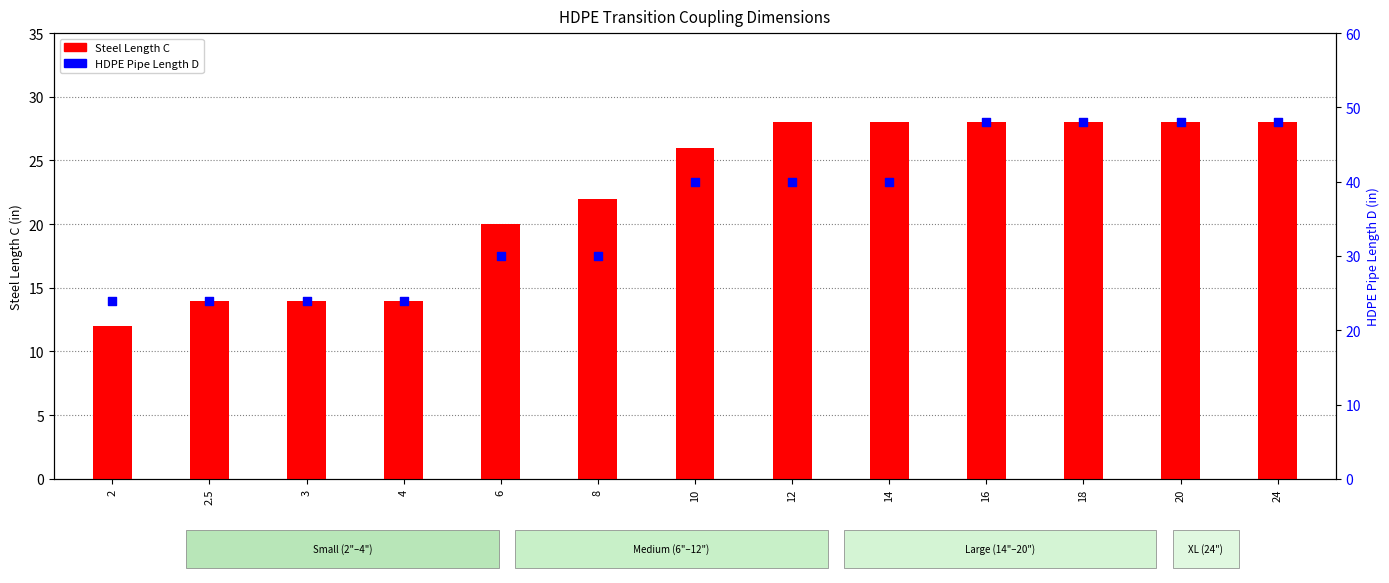

Which series has the largest total across all categories?

HDPE Pipe Length D